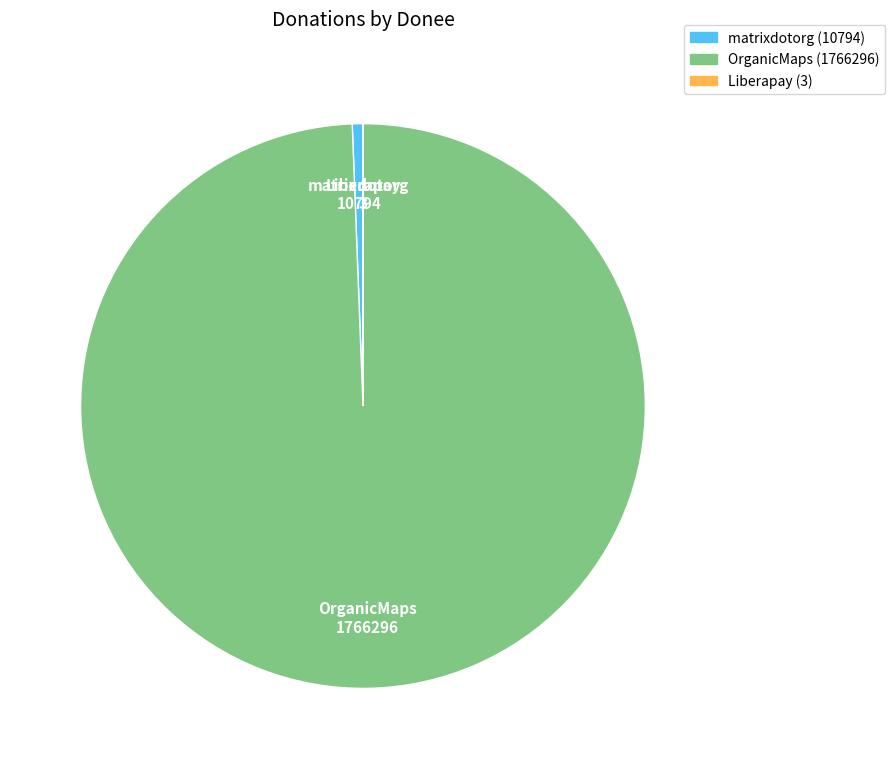

What is the majority slice?

OrganicMaps